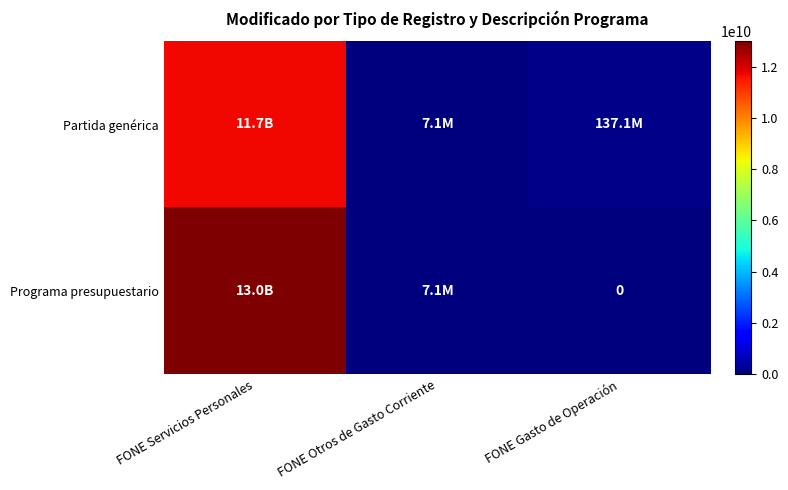

How many series are shown in this chart?

2